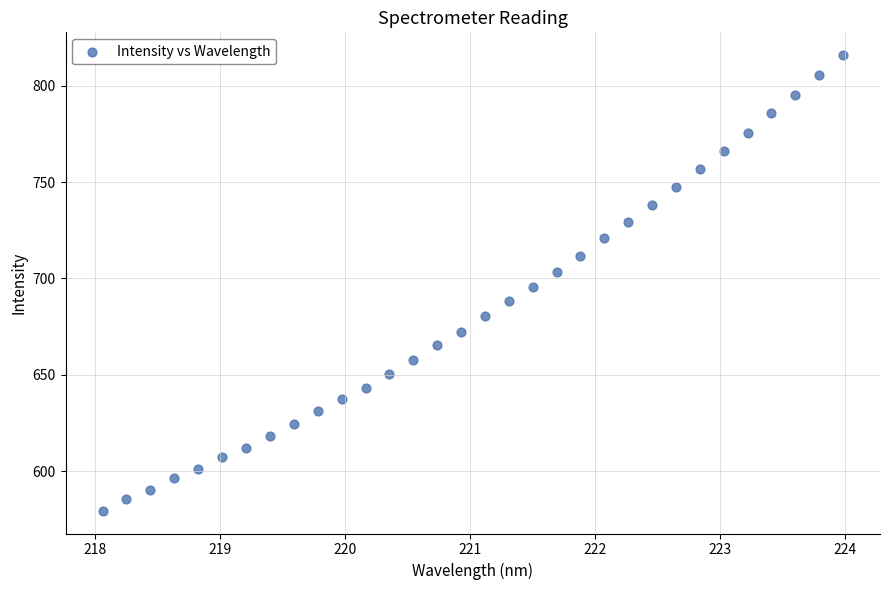

What is the range of Y values (max minus min)?

236.5